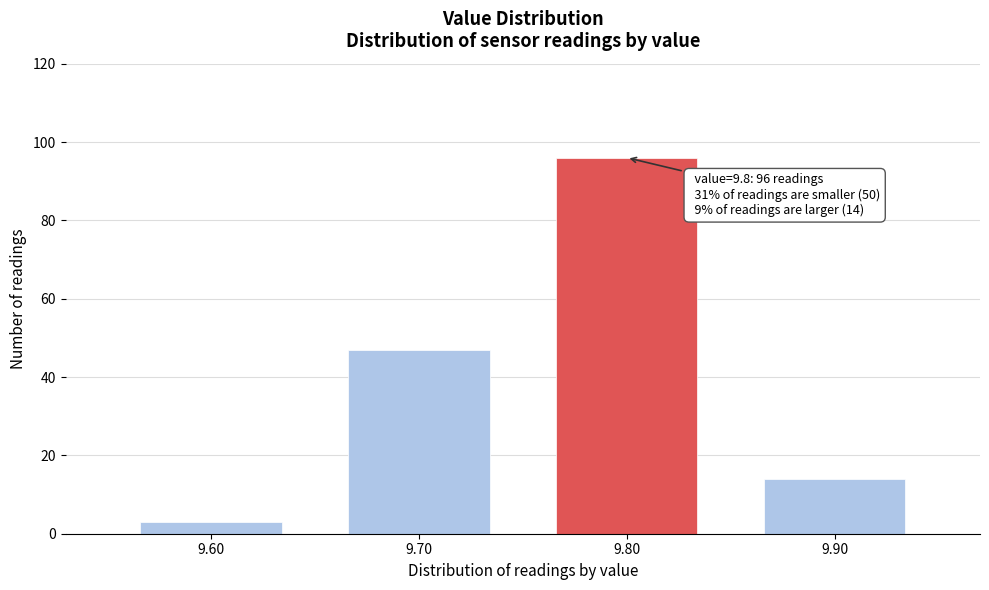

Reading right to left, list all the values displayed in this chart.

14	96	47	3